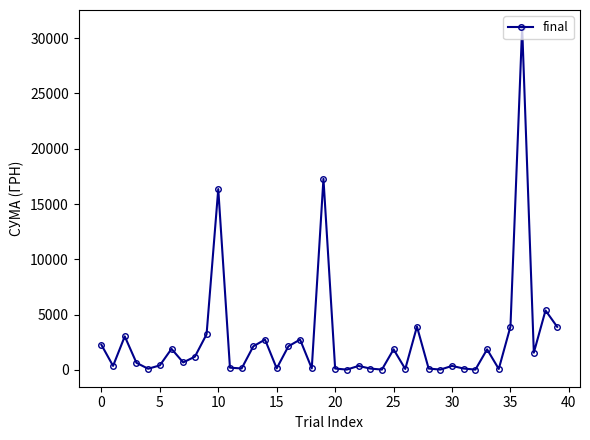

What is the difference between the maximum and minimum values?

30962.1